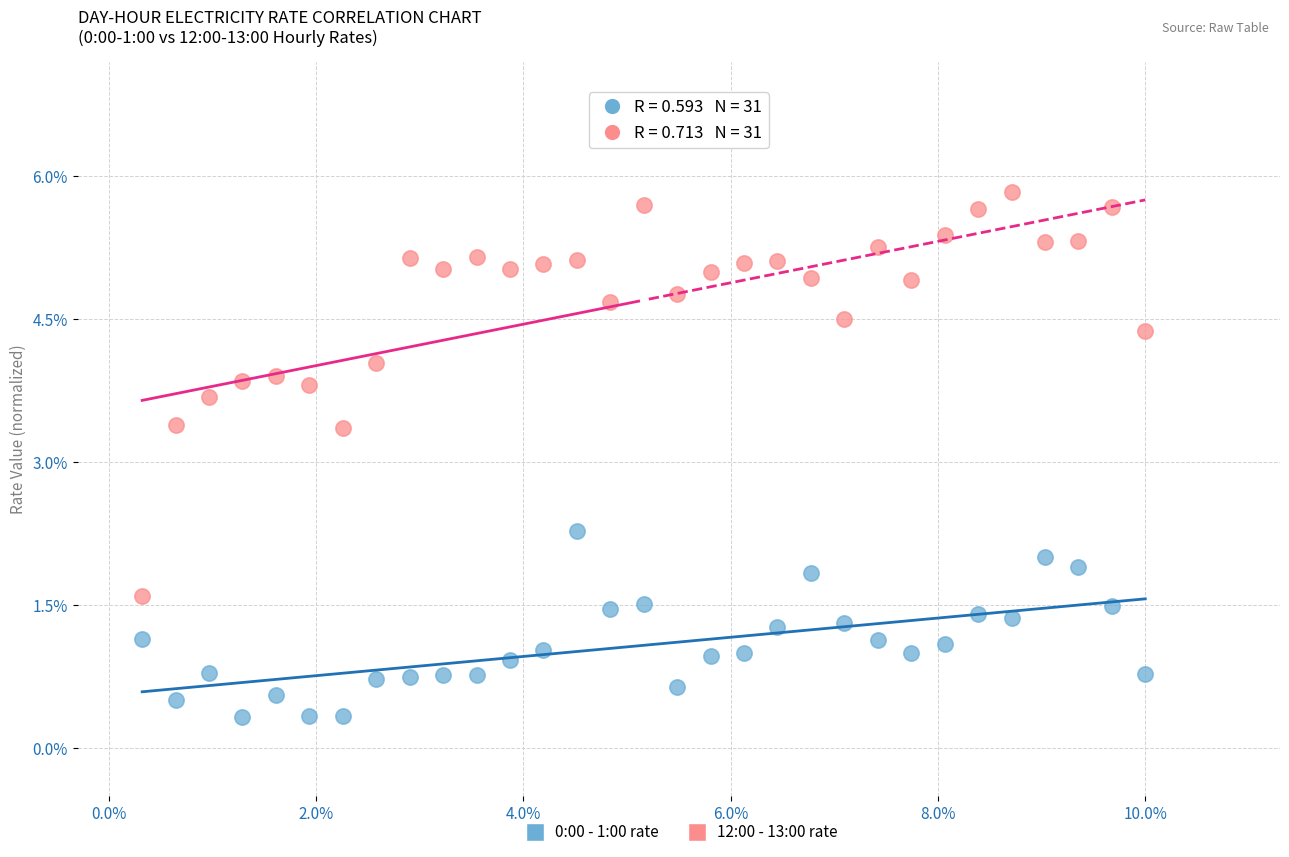

Which series reaches the maximum Y coordinate?

12:00 - 13:00 rate